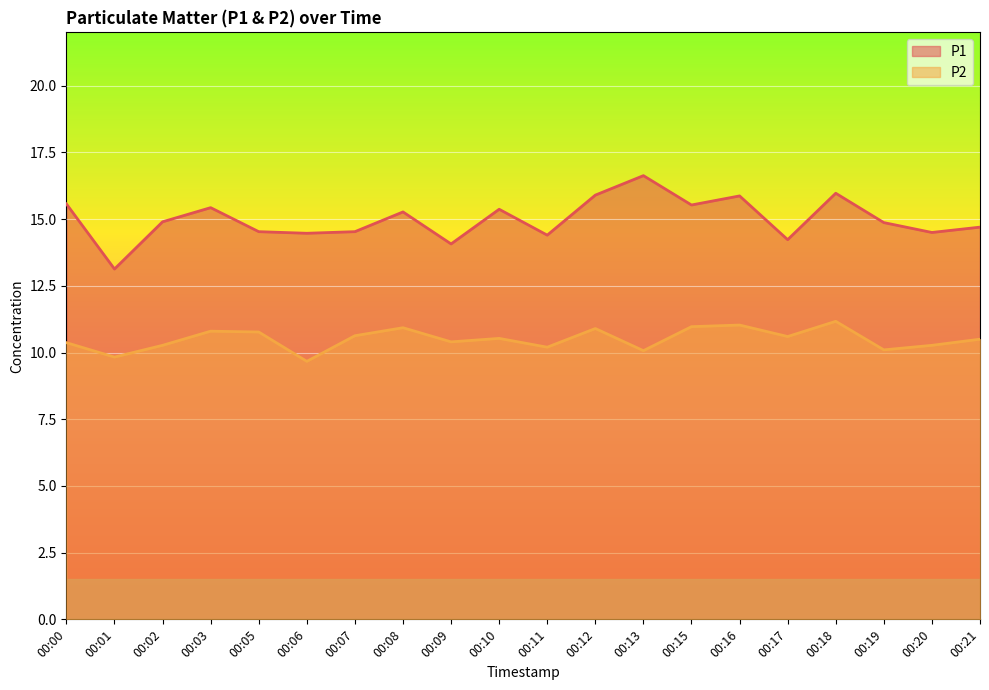

Where is P1 nearest to the value 14?

00:09